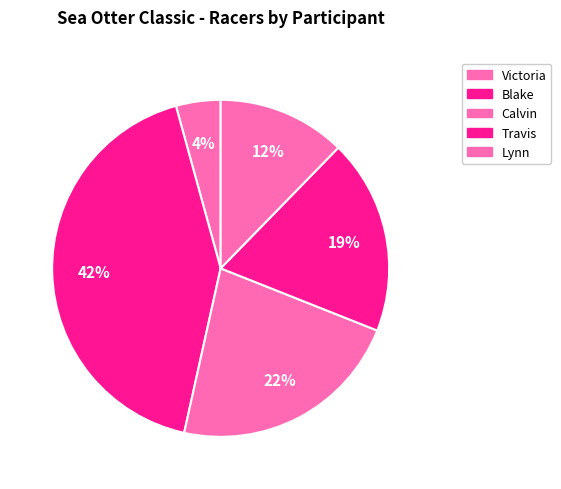

How many segments does this pie chart have?

5